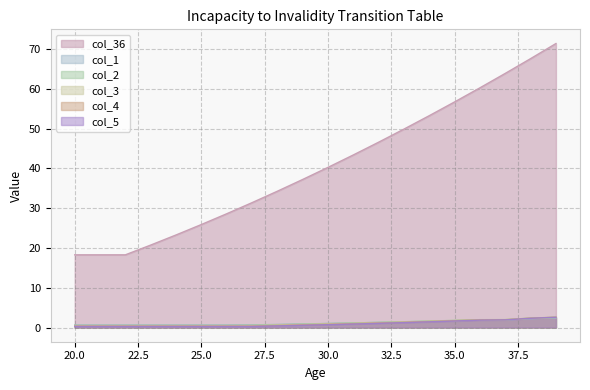

At which category is the sum across all series the highest?

39